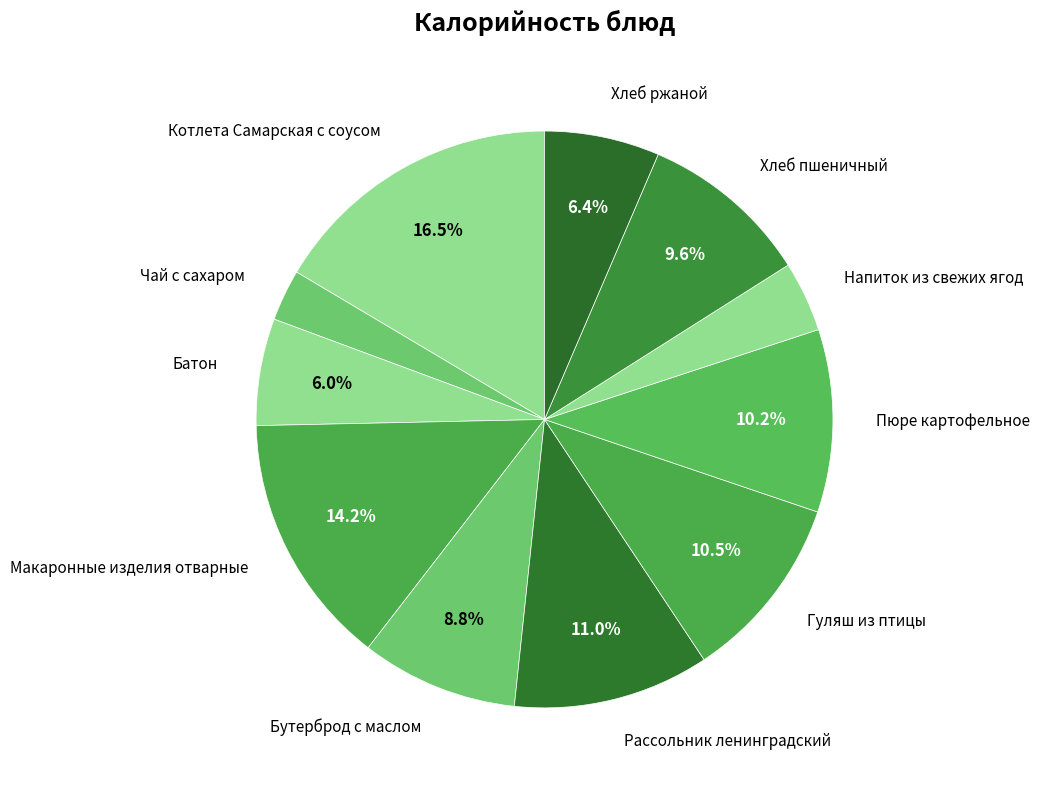

Between Рассольник ленинградский and Чай с сахаром, which is larger?

Рассольник ленинградский